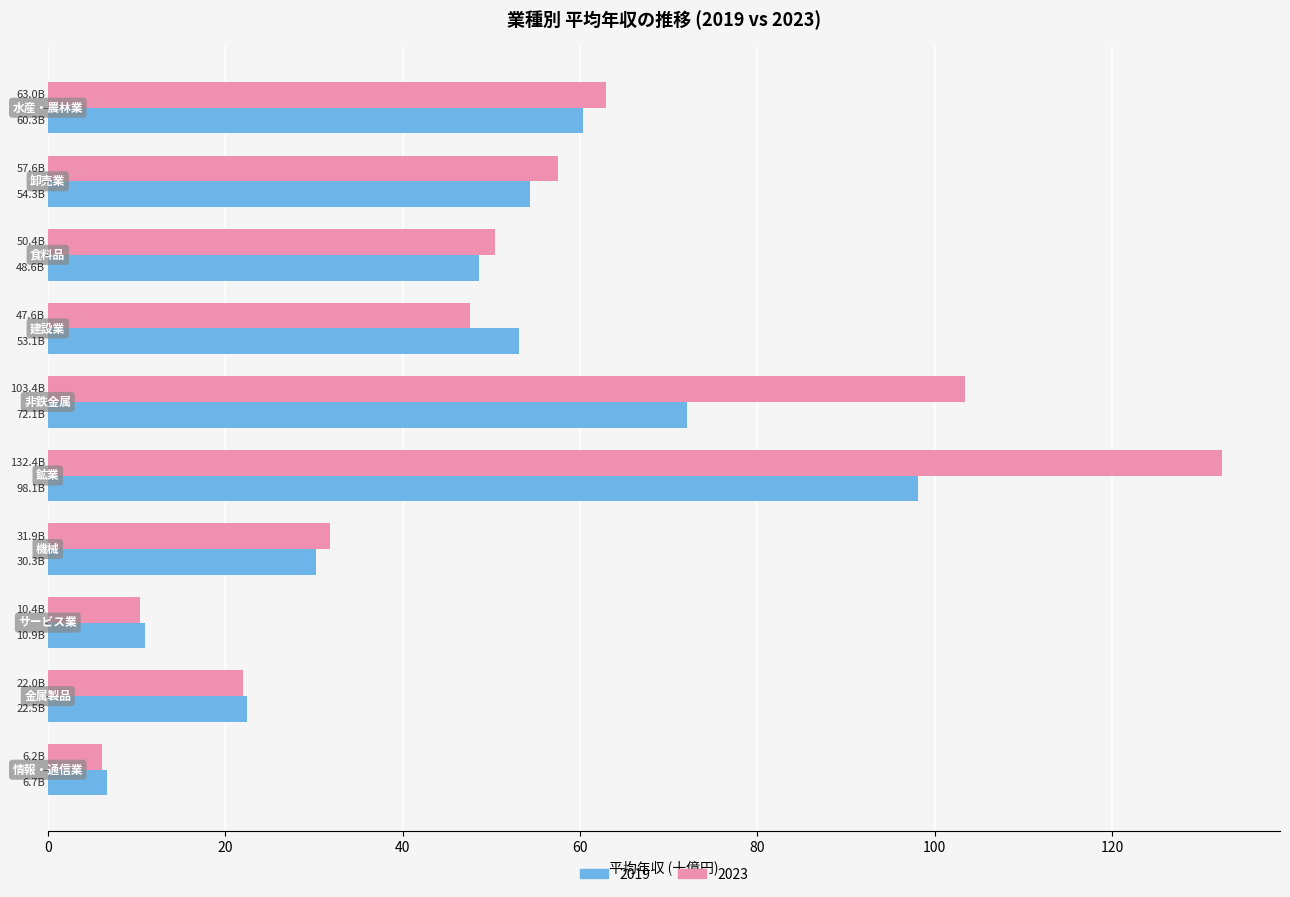

What is the difference between the second highest and minimum values in the 2019 series?

65.4